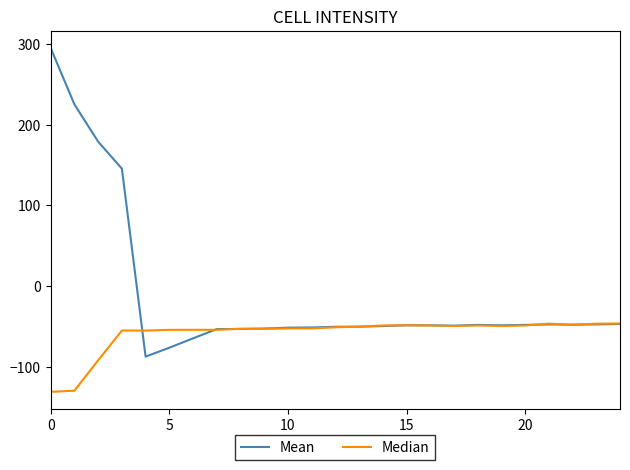

How many lines are shown in the chart?

2